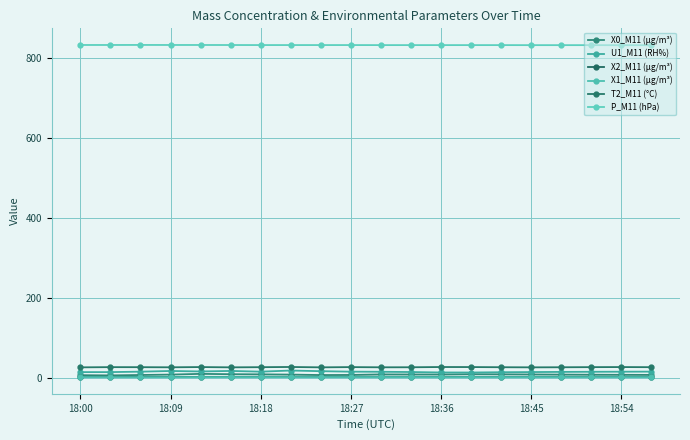

Does the chart have visible grid lines?

Yes